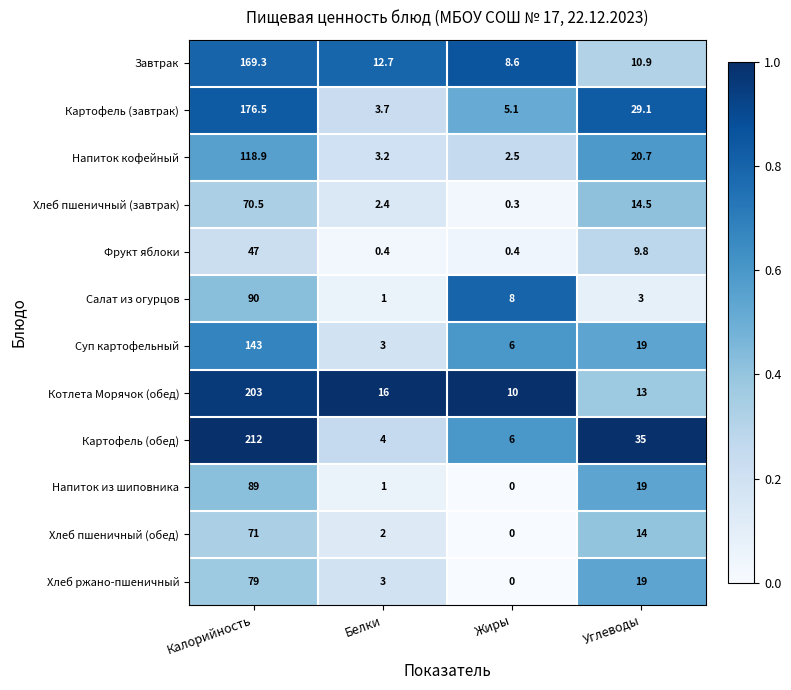

What is the total value across all series at Белки?

52.4